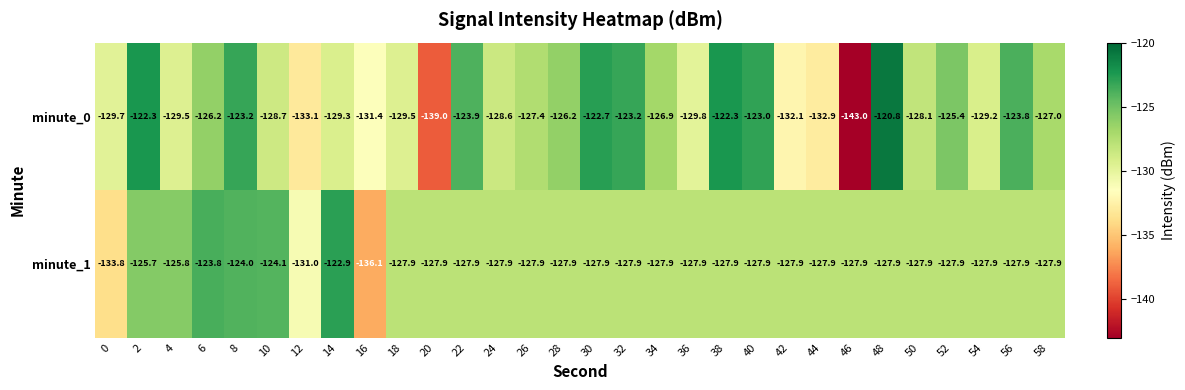

At which category is the sum across all series the highest?

8